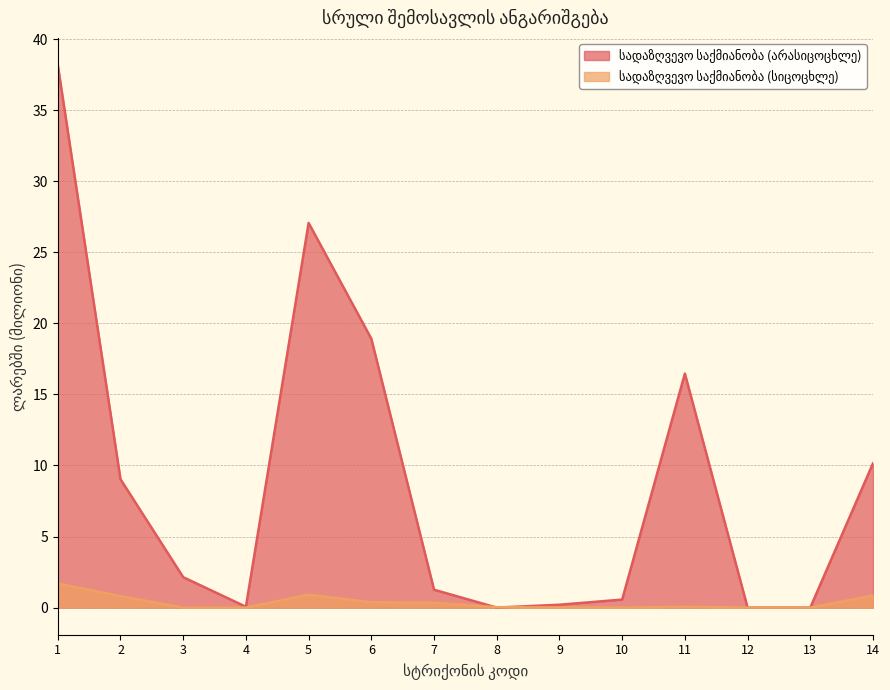

What is the total value across all series at 6?

19.3